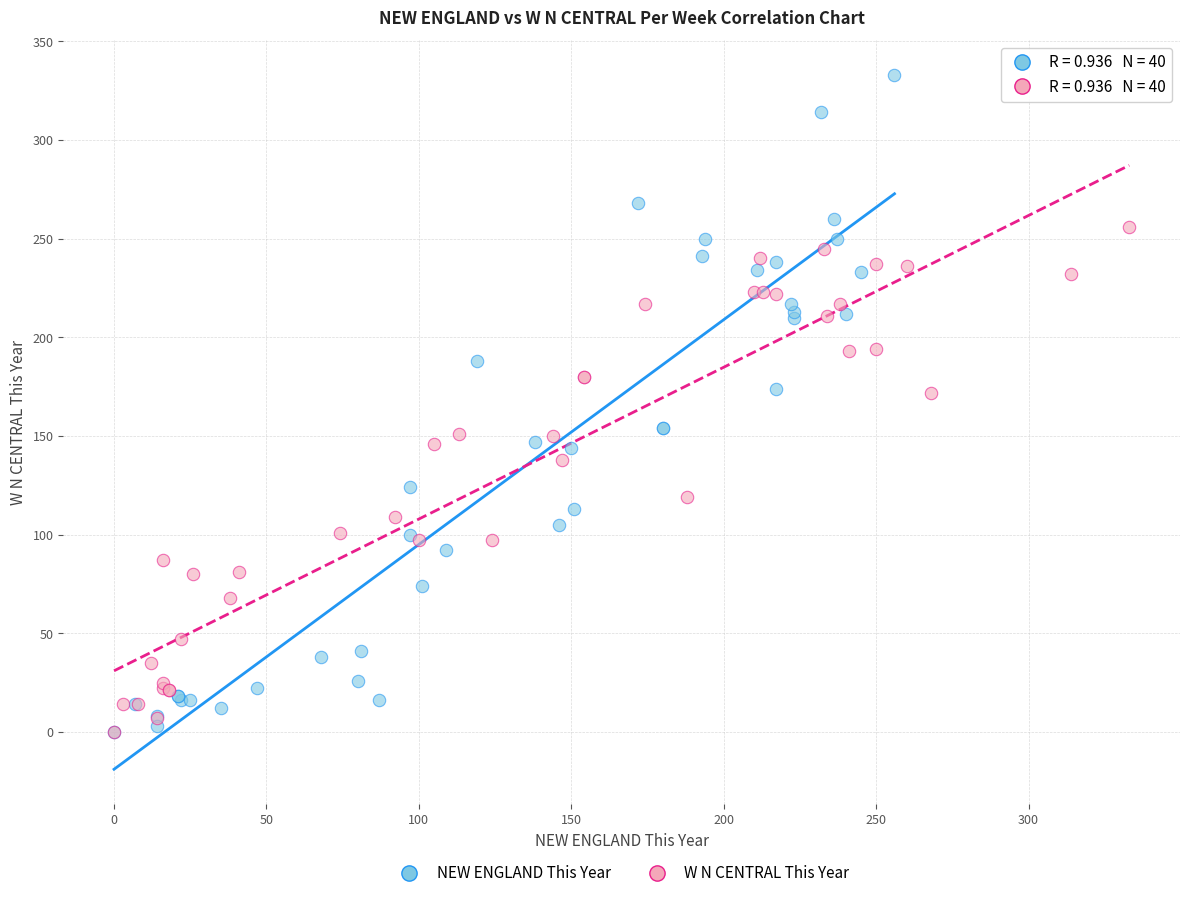

Which series contains the highest Y value?

NEW ENGLAND This Year